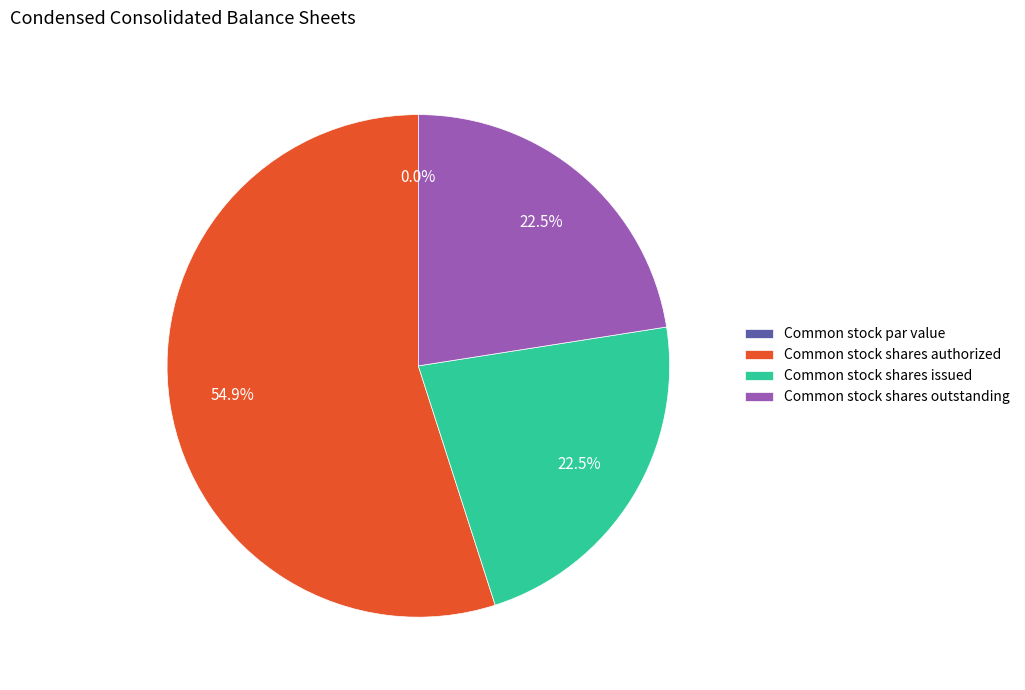

To the nearest percent, what is the combined percentage of Common stock shares issued and Common stock shares outstanding?

45%